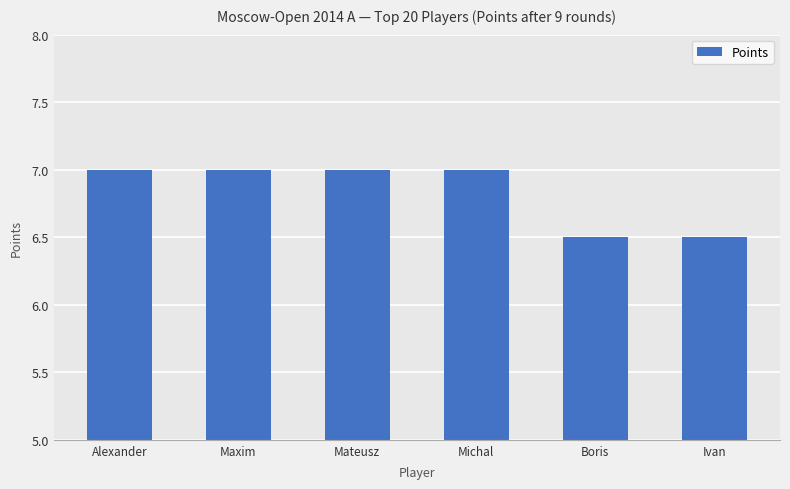

Approximately how many times larger is the value at Ivan compared to Michal?

0.9